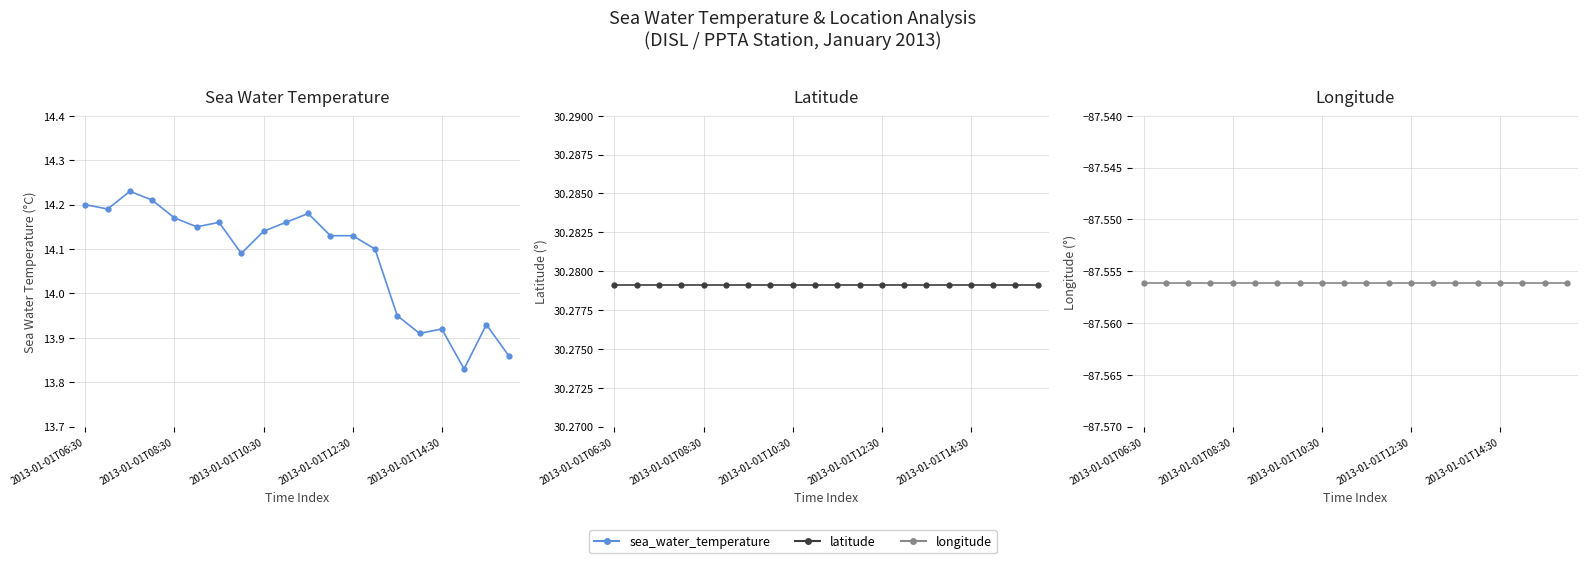

What position from the right is 9?

11